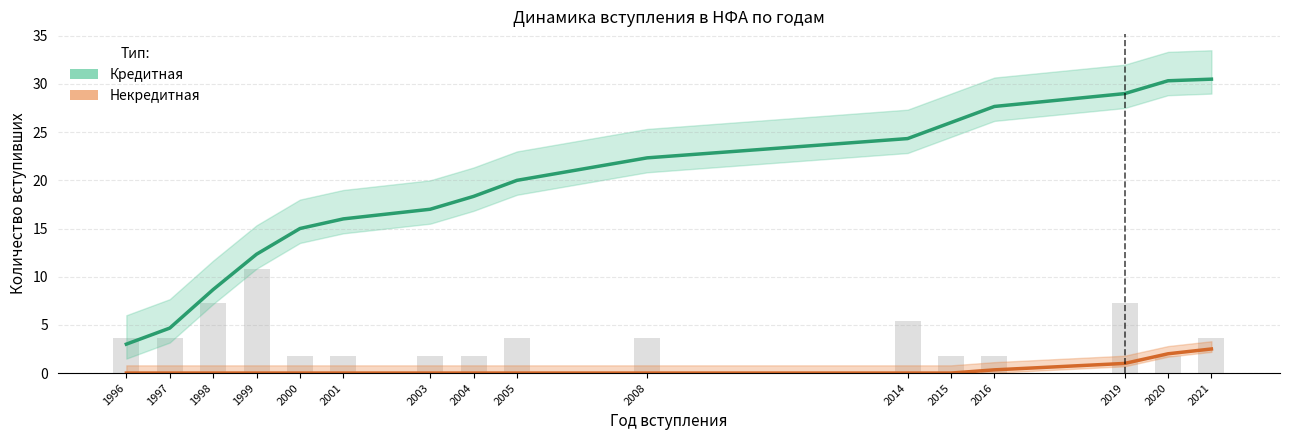

Reading left to right, extract all data points from this chart.

Кредитная (накопл.): 3.0	4.7	8.7	12.3	15.0	16.0	17.0	18.3	20.0	22.3	24.3	26.0	27.7	29.0	30.3	30.5
Некредитная (накопл.): 0.0	0.0	0.0	0.0	0.0	0.0	0.0	0.0	0.0	0.0	0.0	0.0	0.3	1.0	2.0	2.5